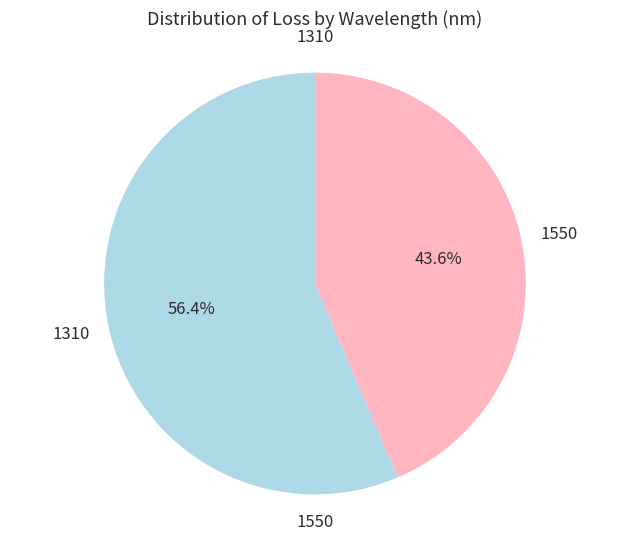

Is there a majority slice in this chart?

Yes